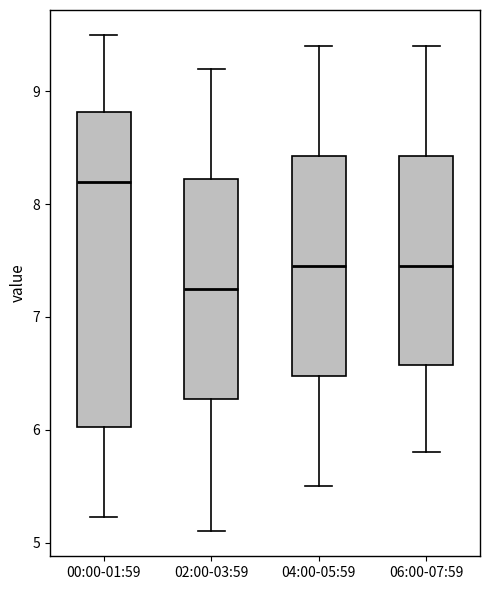

Reading left to right, read every box against the y-axis: the position of its median line, the range the box covers, and the ends of its whiskers. The values are not printed on the chart, so give them approximately, as read against the axis.

00:00-01:59: median 8.2, box 6.0 to 8.8, whiskers 5.2 to 9.5
02:00-03:59: median 7.3, box 6.3 to 8.2, whiskers 5.1 to 9.2
04:00-05:59: median 7.5, box 6.5 to 8.4, whiskers 5.5 to 9.4
06:00-07:59: median 7.5, box 6.6 to 8.4, whiskers 5.8 to 9.4